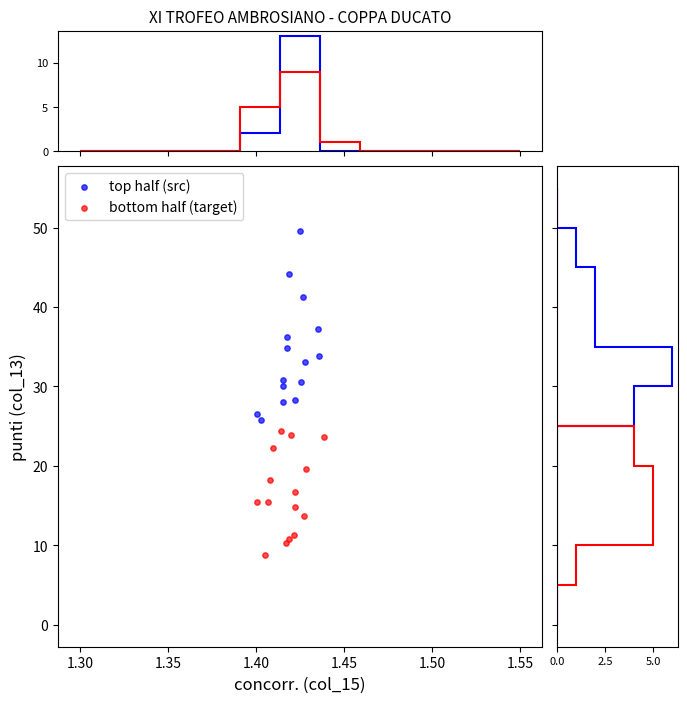

Which series contains the lowest Y value?

bottom half (target)